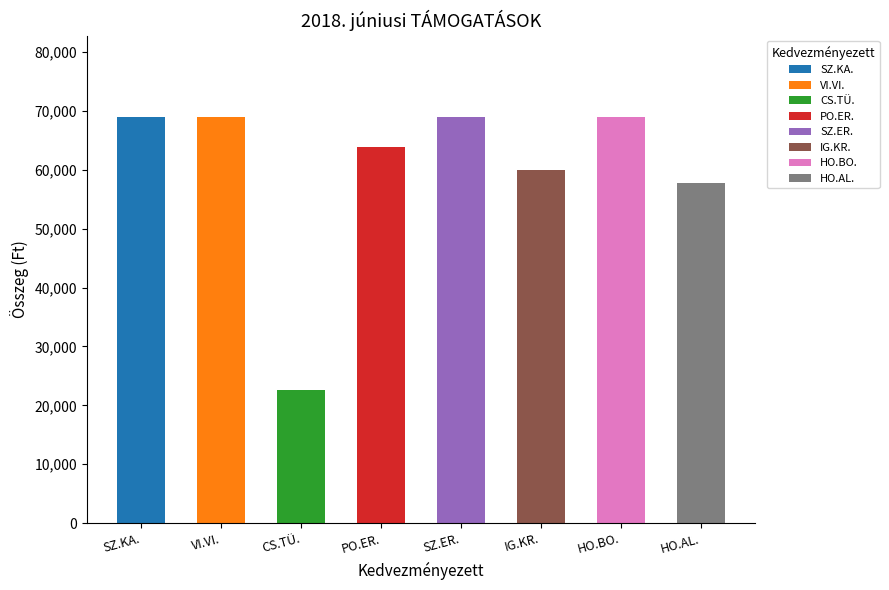

What is the difference between the second highest and second lowest values?

11200